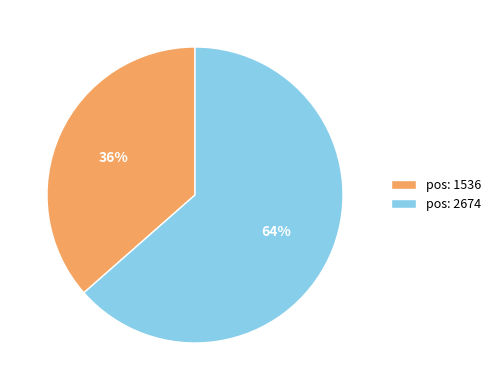

Which category has the biggest portion of the pie?

pos: 2674